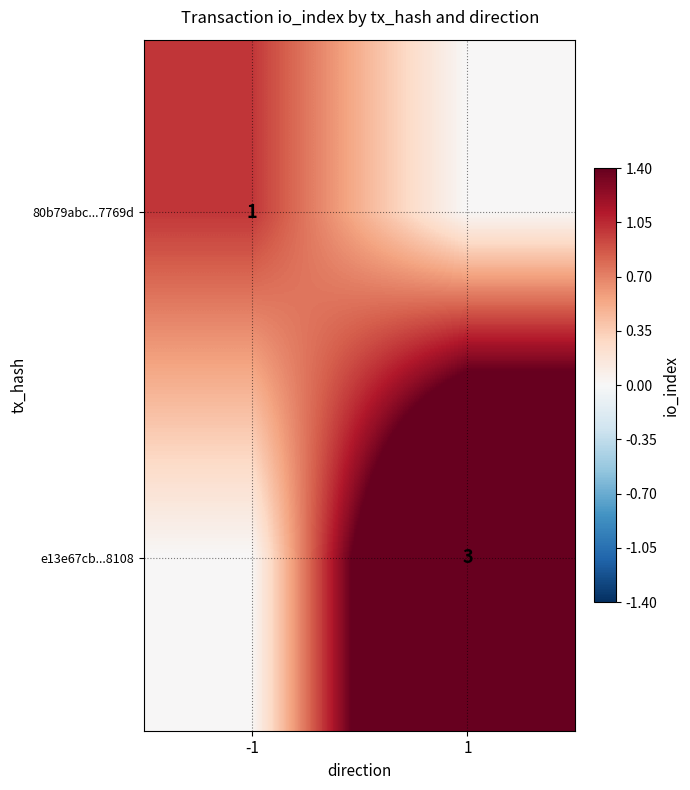

The 80b79abc...7769d series shows 2 at -1. True or false?

False